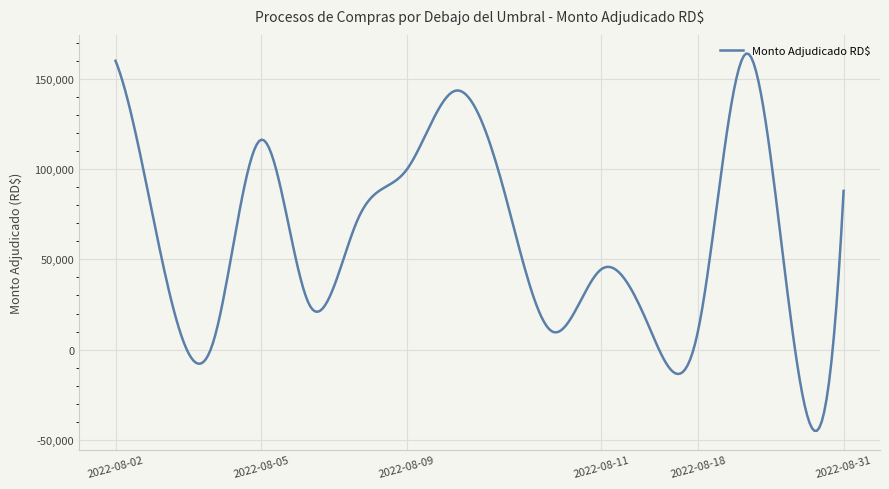

What is the minimum value shown in the chart?

-44927.3